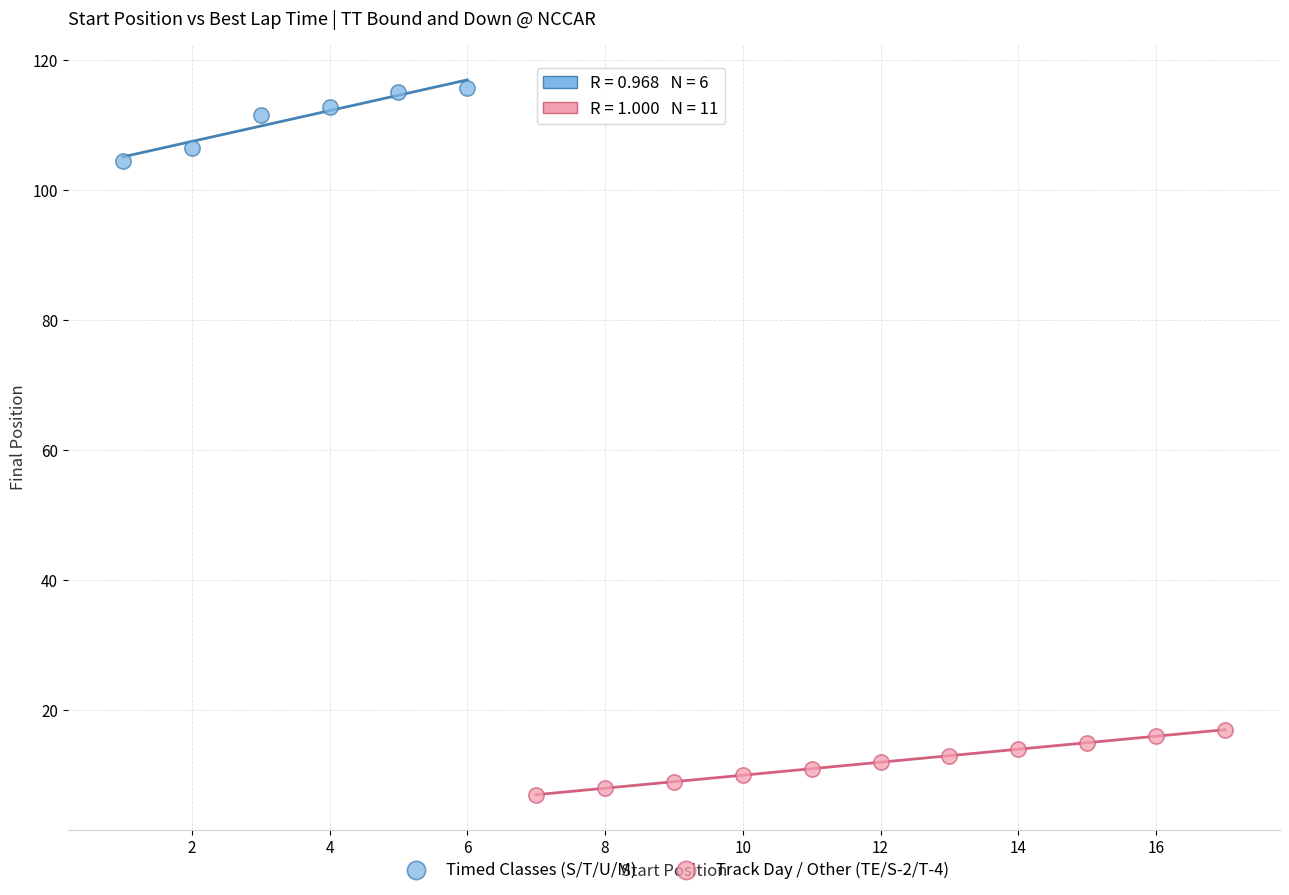

Which series reaches the minimum Y coordinate?

Track Day / Other (TE/S-2/T-4)